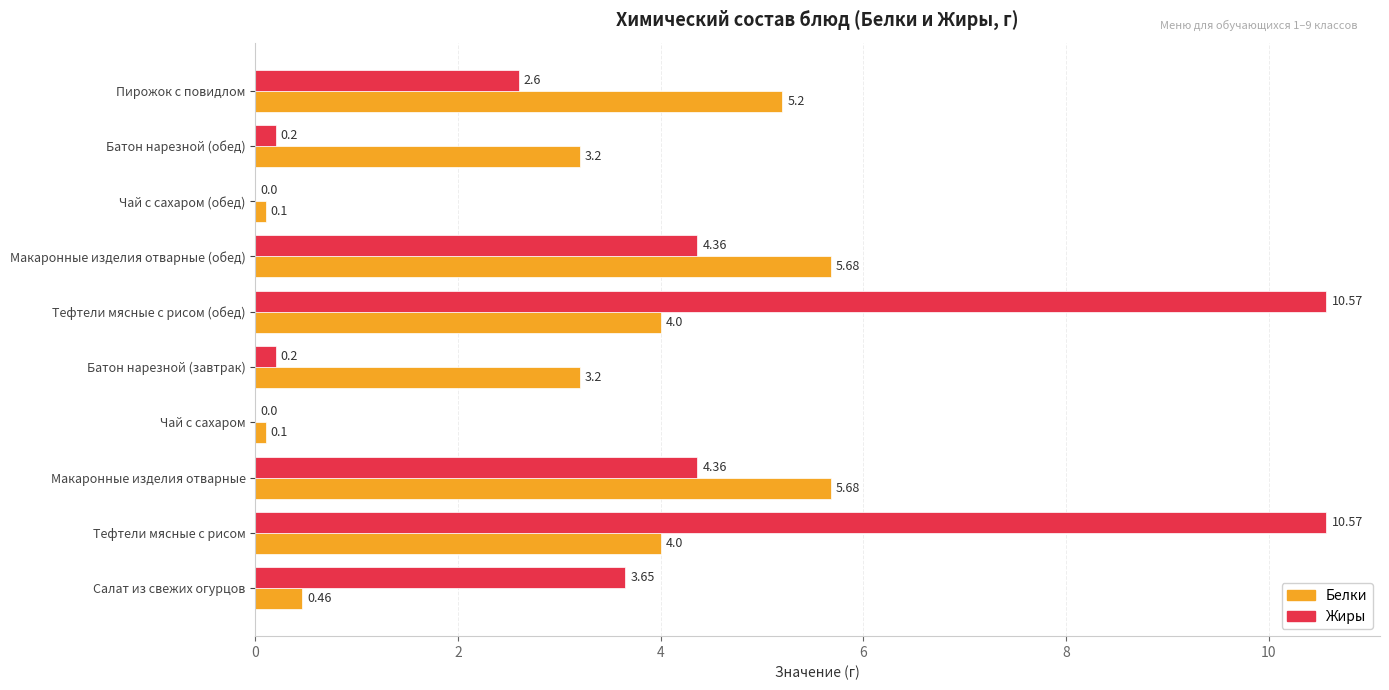

Which series has the largest total across all categories?

Жиры